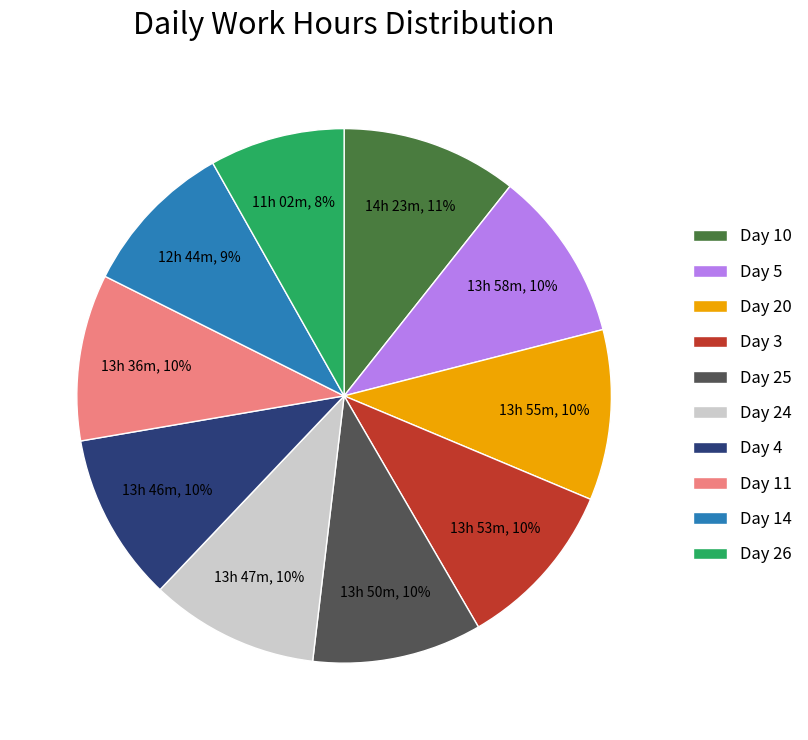

To the nearest percent, what portion does Day 25 represent?

10%